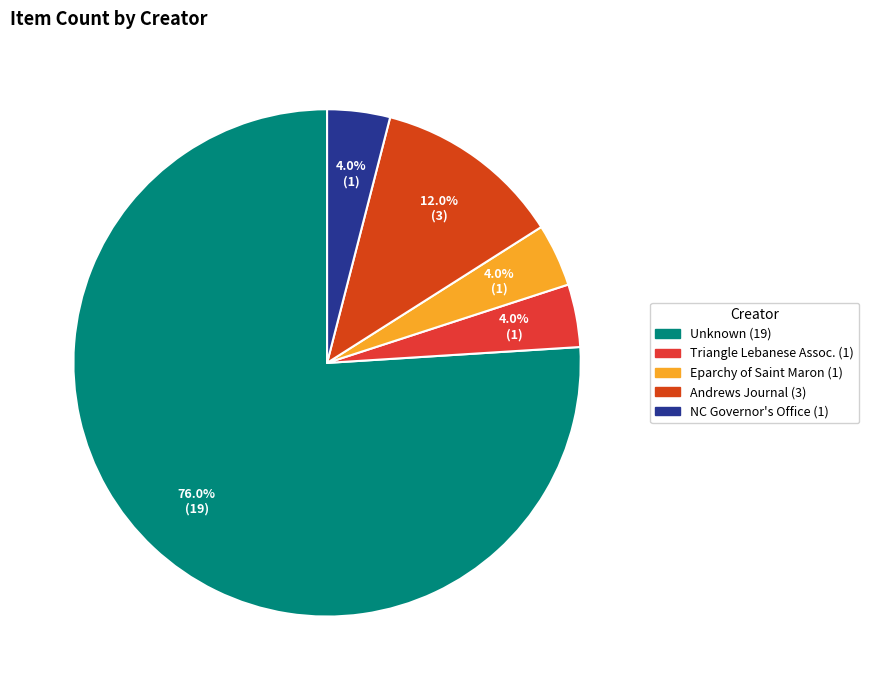

What is the smallest slice in the pie chart?

Triangle Lebanese Association